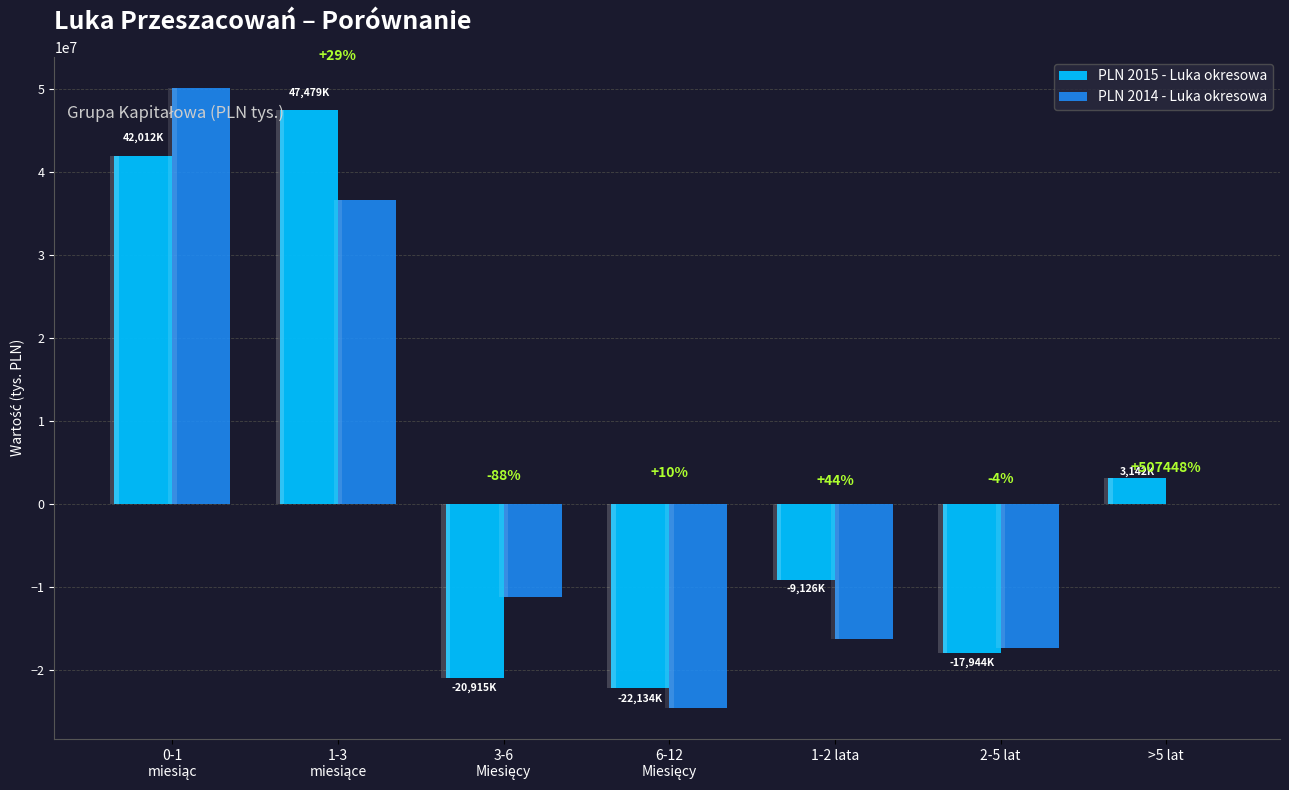

True or false: PLN 2015 - Luka okresowa has a value of 42011928 at 0-1
miesiąc.

True